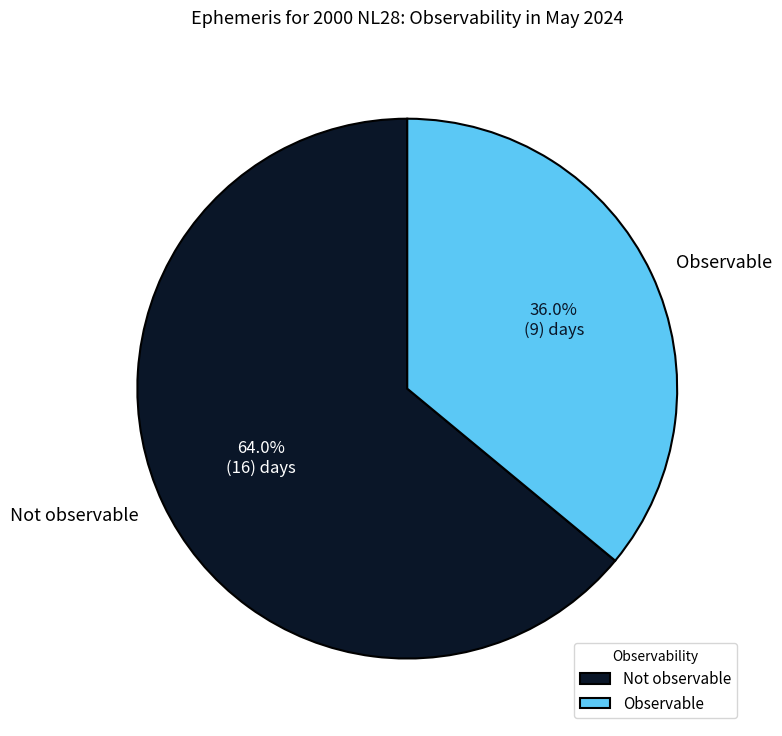

The Observable slice represents 36% of the pie. True or false?

True